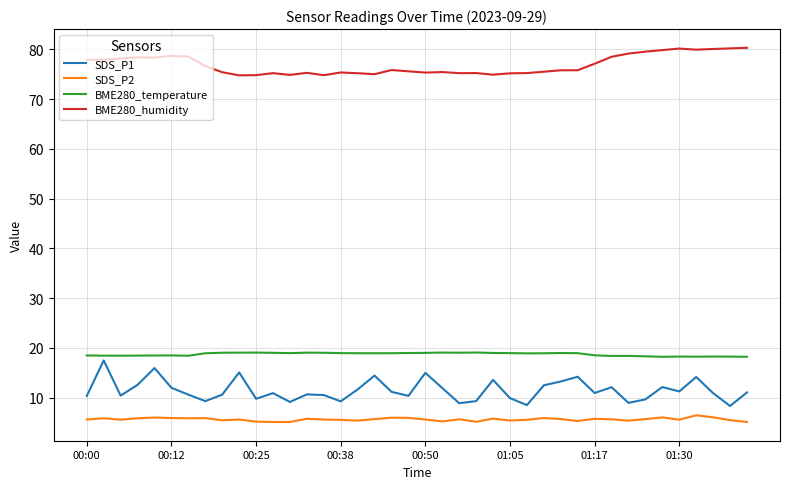

Count the number of data series in this chart.

4